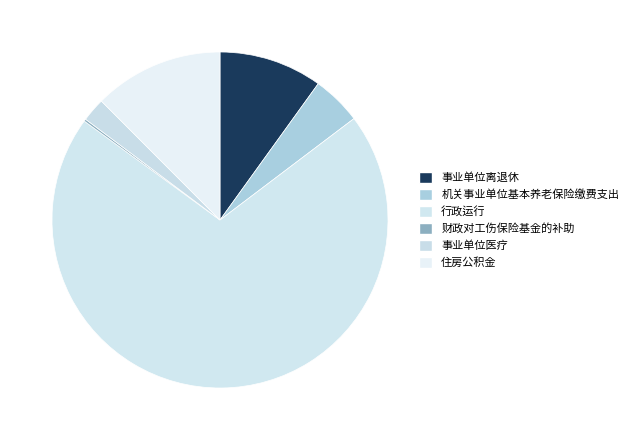

To the nearest percent, what is the average slice percentage?

17%